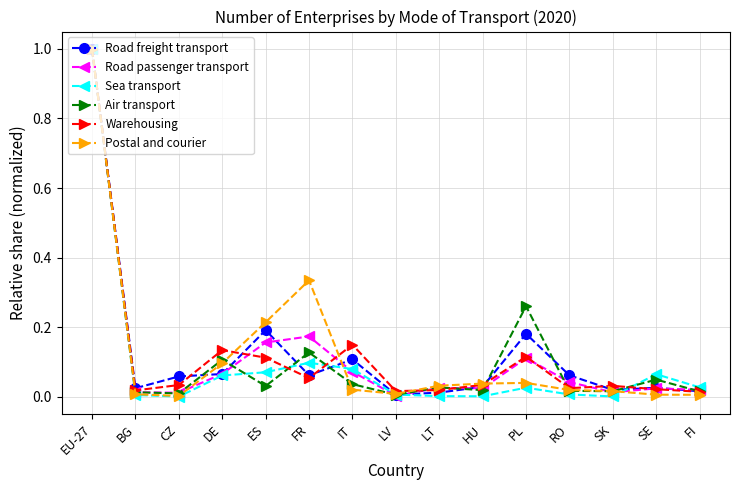

What is the label of the 1st point from the left?

EU-27